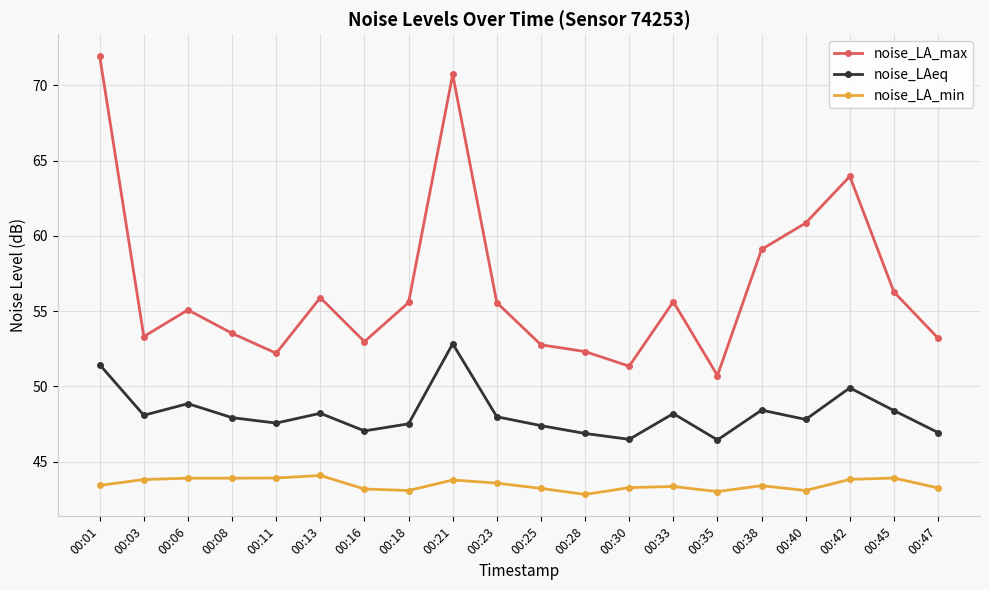

Which series has the widest spread of values?

noise_LA_max